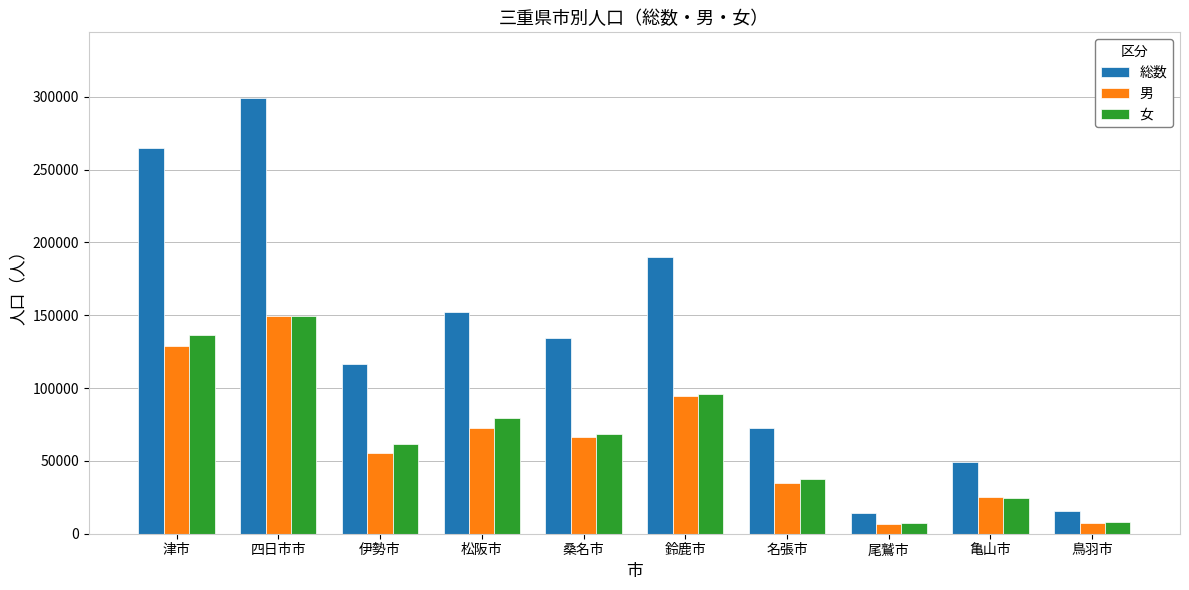

Which series has the largest total across all categories?

総数